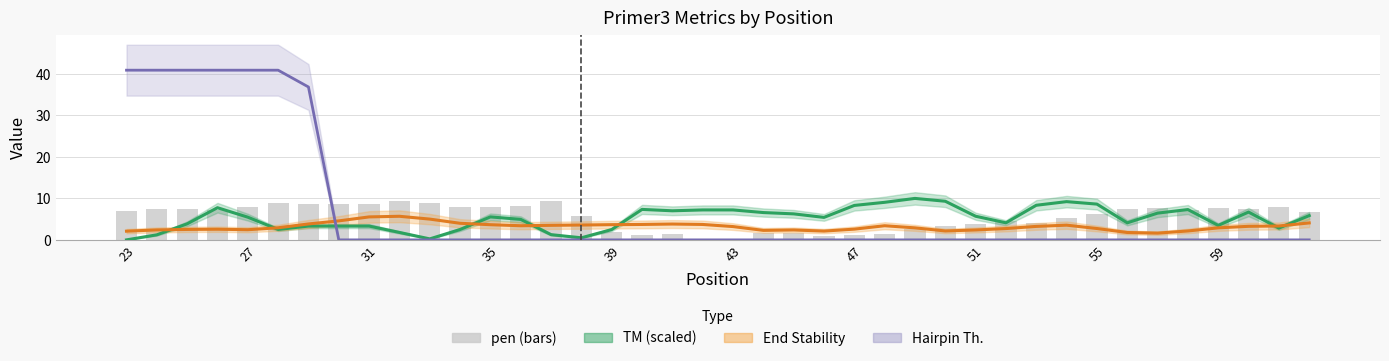

How many series are shown in this chart?

4